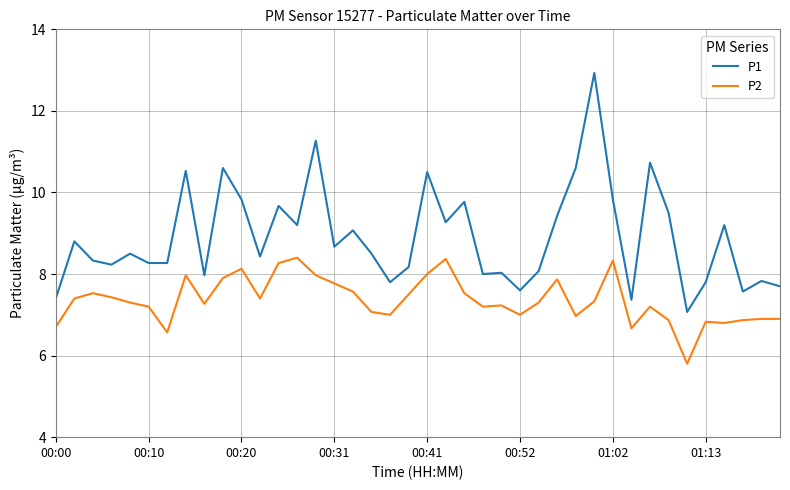

True or false: P2 has more than 2 points higher than both neighbors.

True